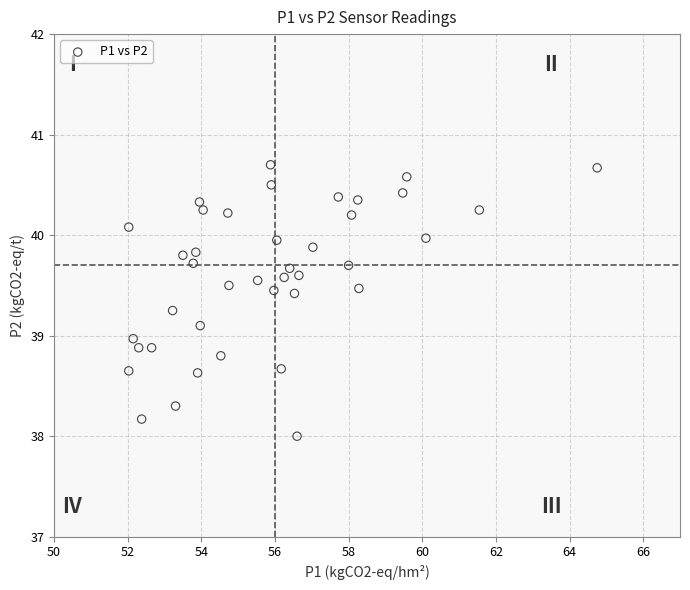

What is the range of X values (max minus min)?

12.7